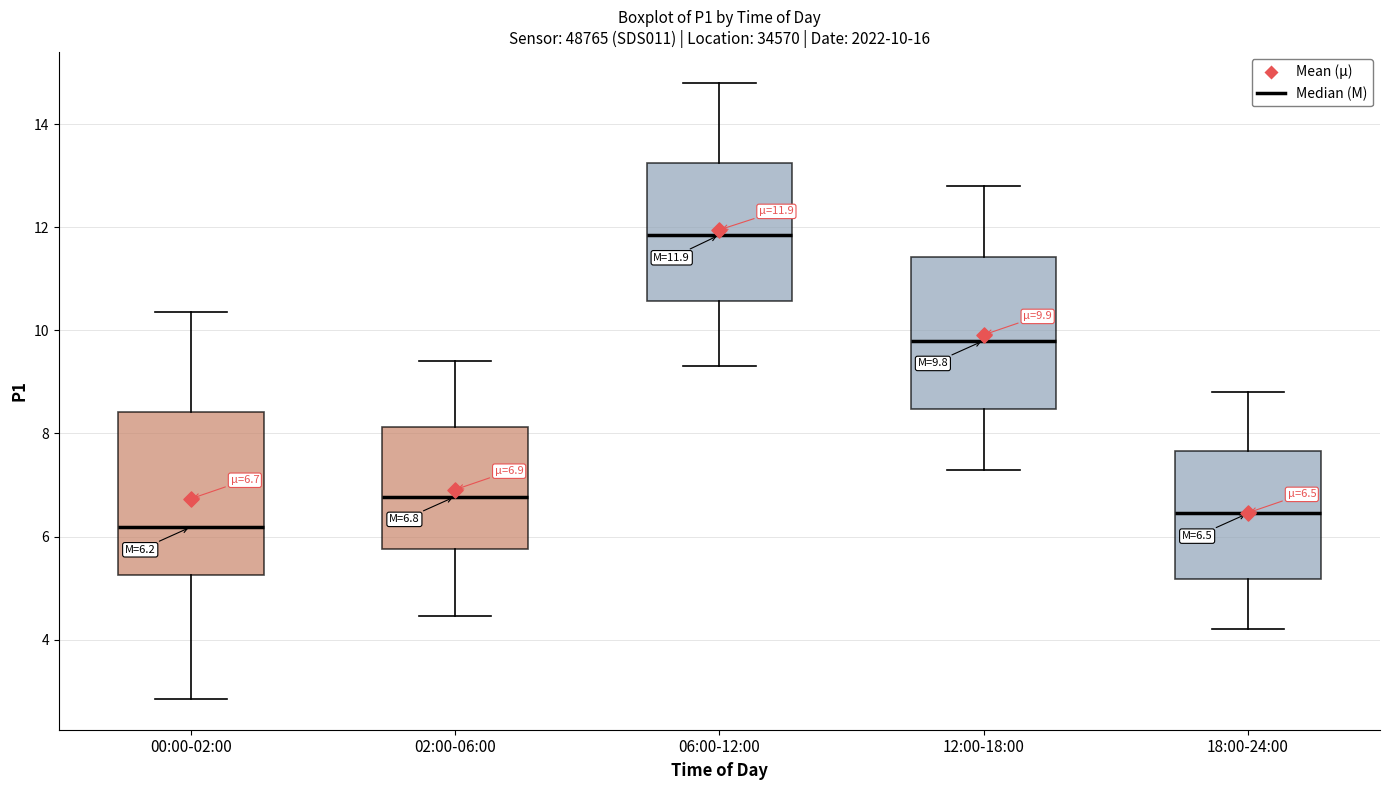

Comparing the boxes themselves (not the whiskers), which one is the tallest?

00:00-02:00